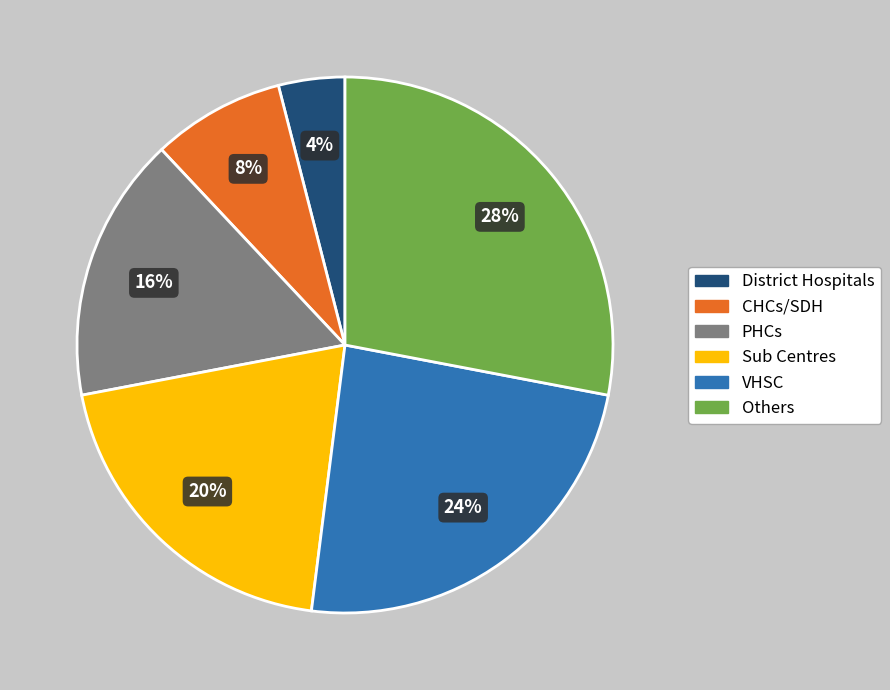

What is the ratio of the value at Sub Centres to the value at CHCs/SDH?

2.5